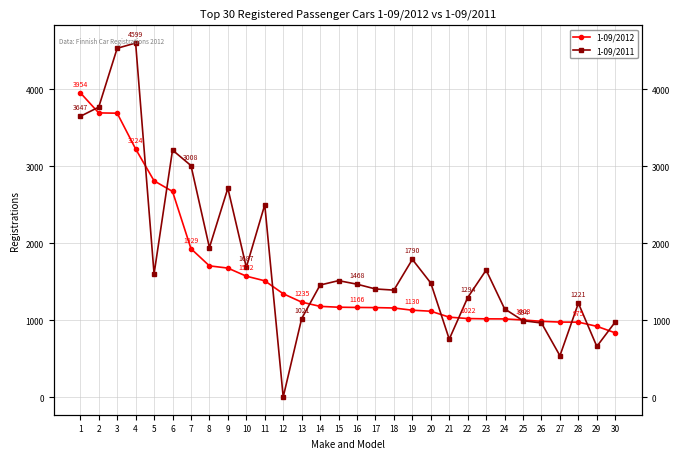

Read the 1-09/2012 value at 26, to the nearest 100.

1000